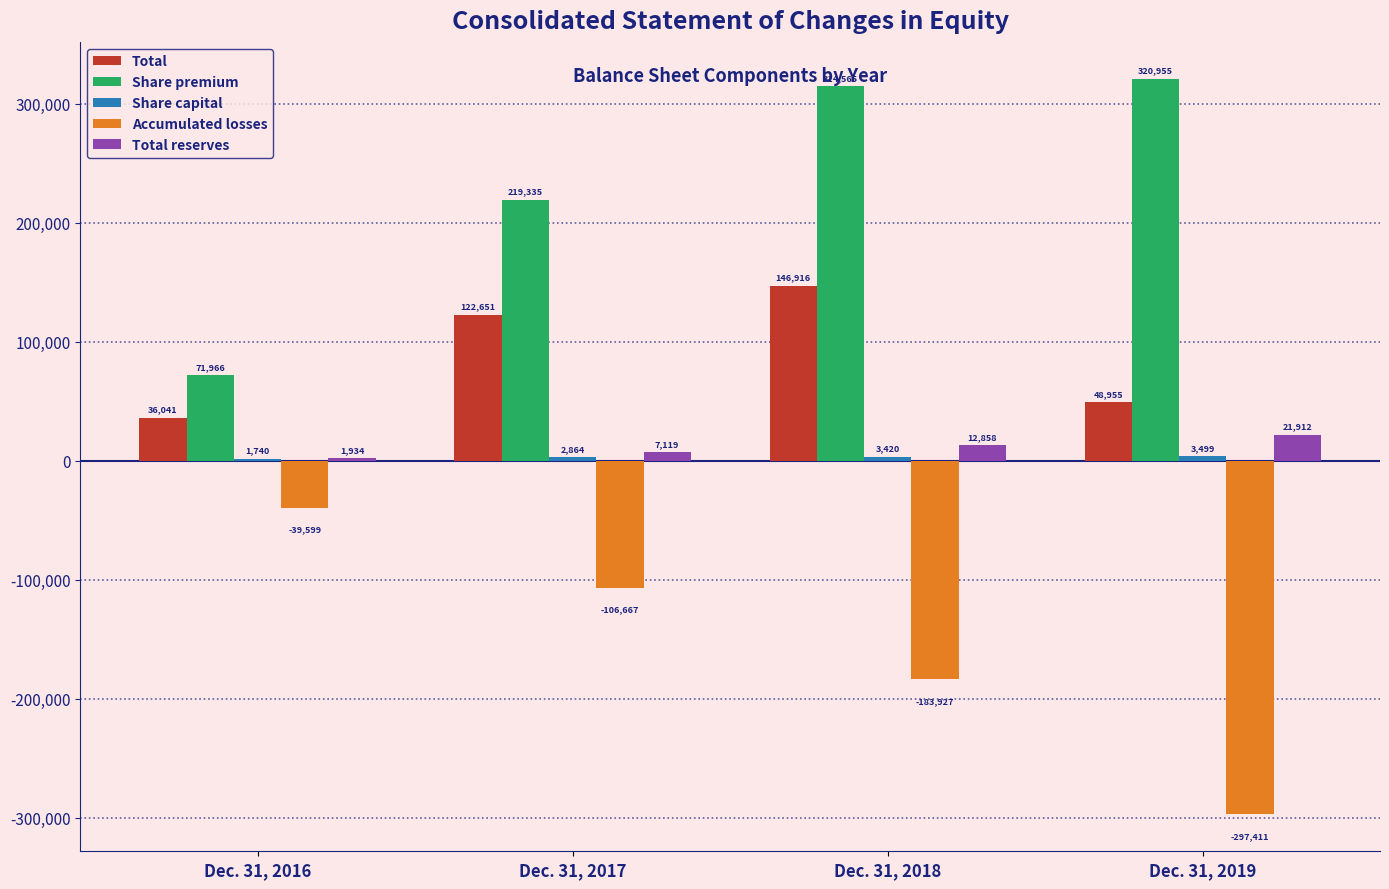

What is the total value across all series at Dec. 31, 2018?

293832